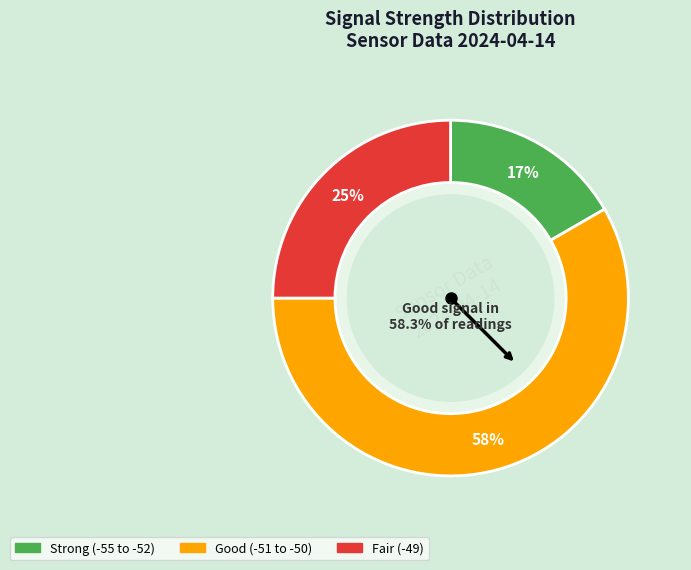

Does -53 account for over 50% of the chart?

No